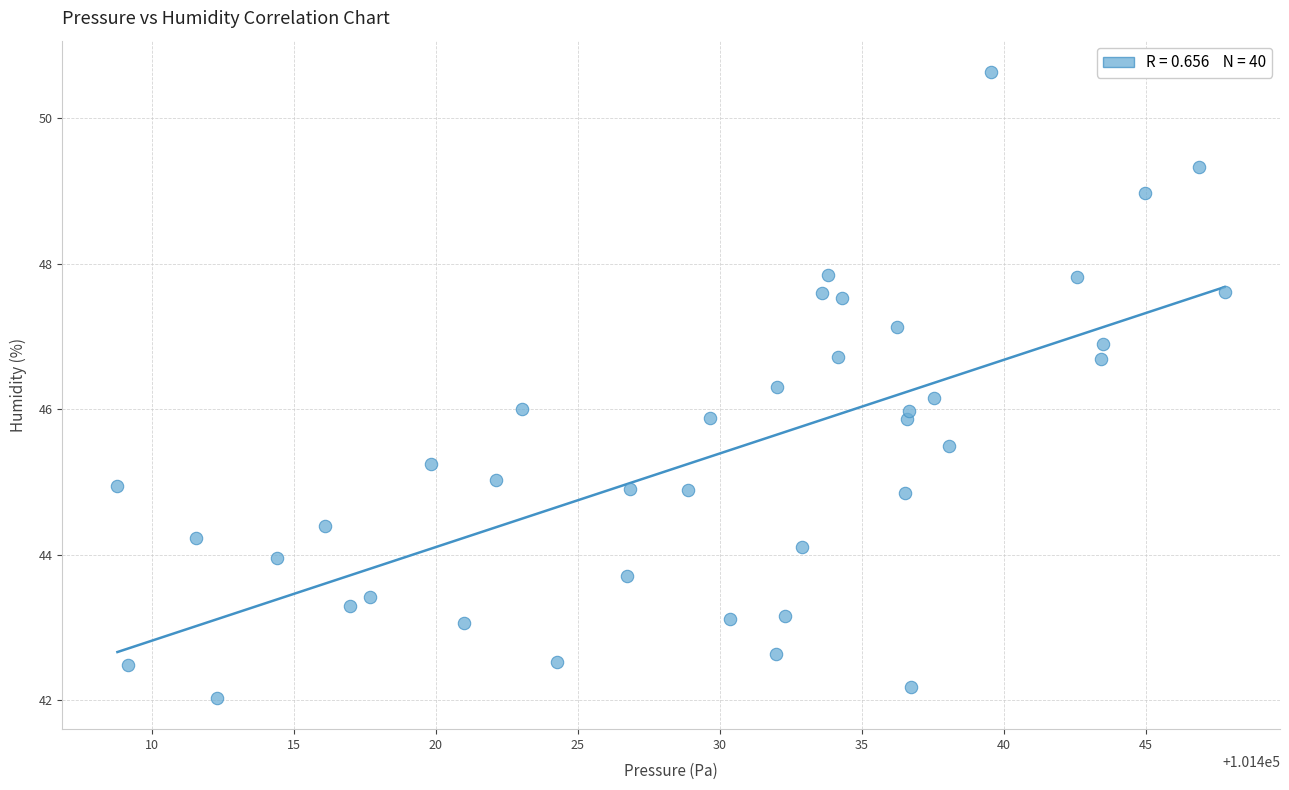

What is the range of Y values (max minus min)?

8.6